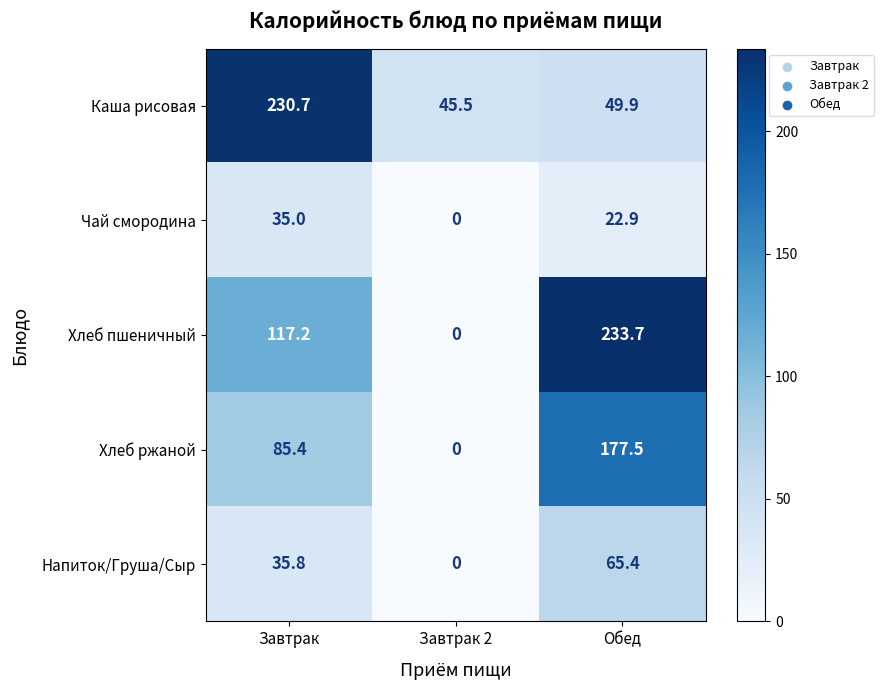

Which series has the widest spread of values?

Хлеб пшеничный